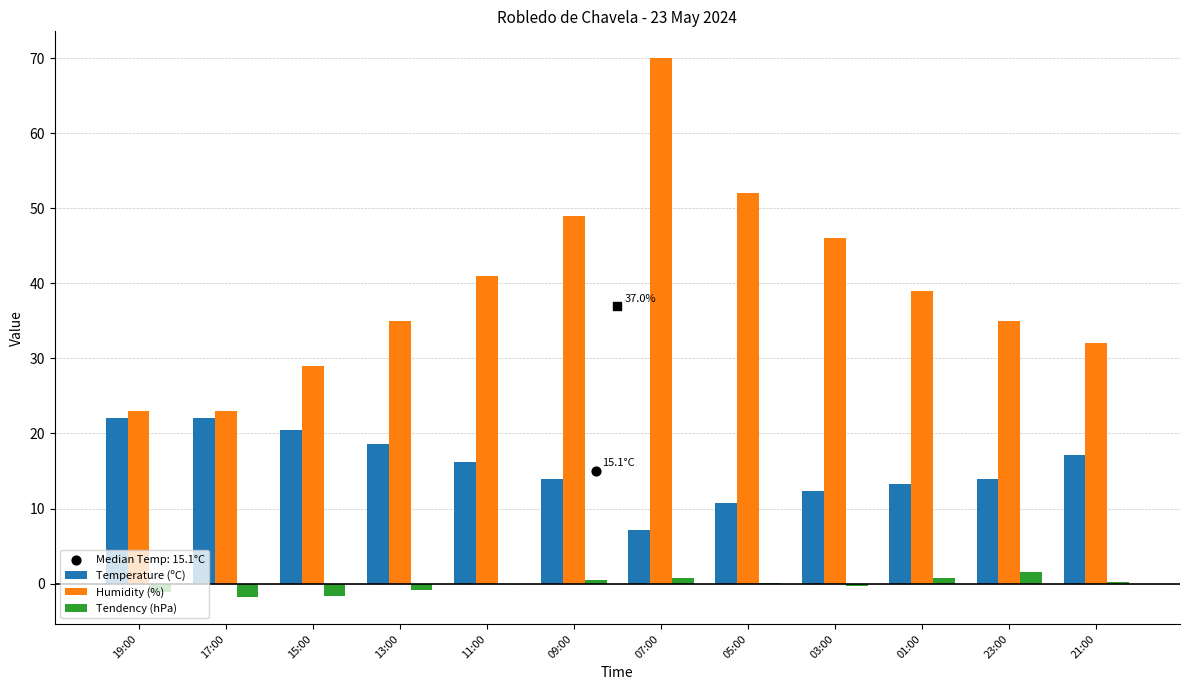

Is the value of Tendency (hPa) at 17:00 greater than the value of Temperature (ºC) at 21:00?

No